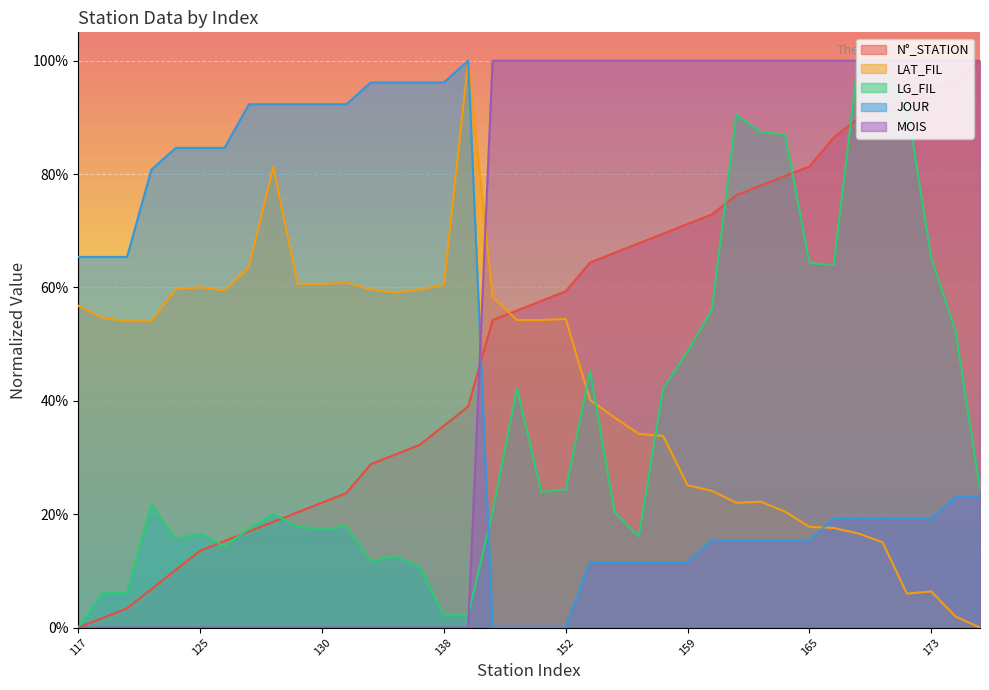

What is the difference between the maximum and minimum values in the JOUR series?

1.0